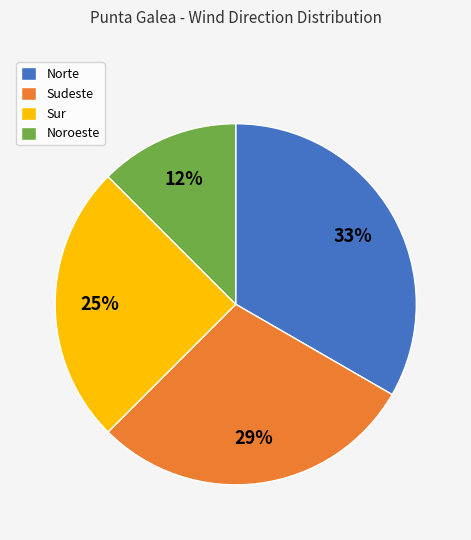

Which slice is the largest?

Norte